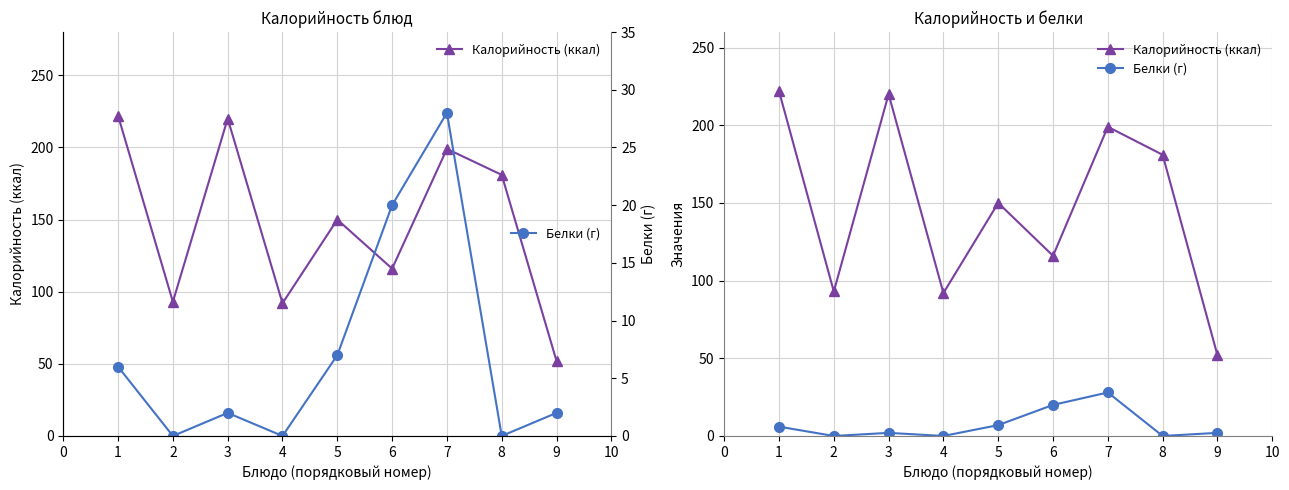

True or false: Калорийность (ккал) and Белки (г) intersect in this chart.

False